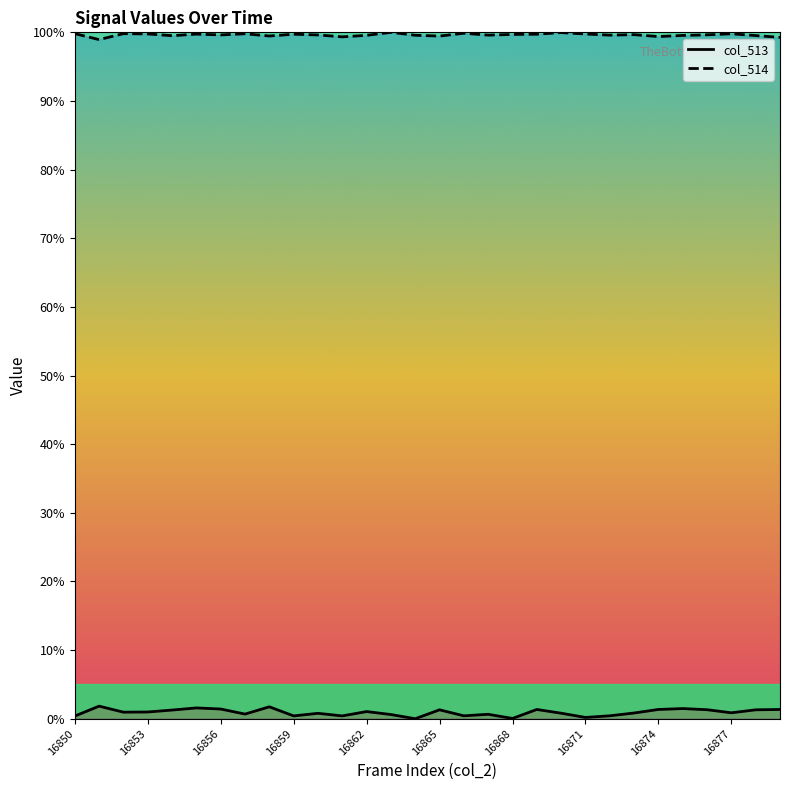

What is the greatest value displayed?

100.0